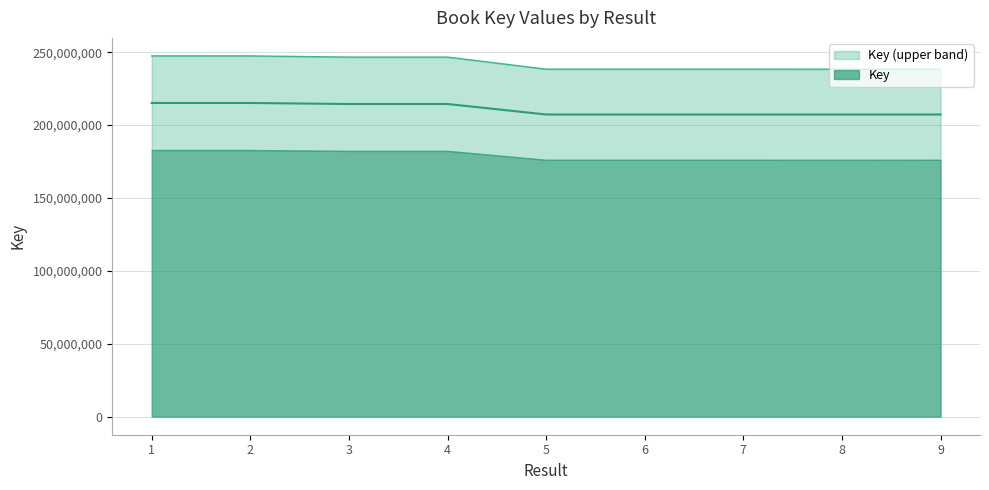

Reading left to right, transcribe all the data shown in this chart.

1=247466301.2	2=247470252.6	3=246656665.5	4=246656949.6	5=238389250.0	6=238383720.8	7=238390669.1	8=238359843.3	9=238386878.7